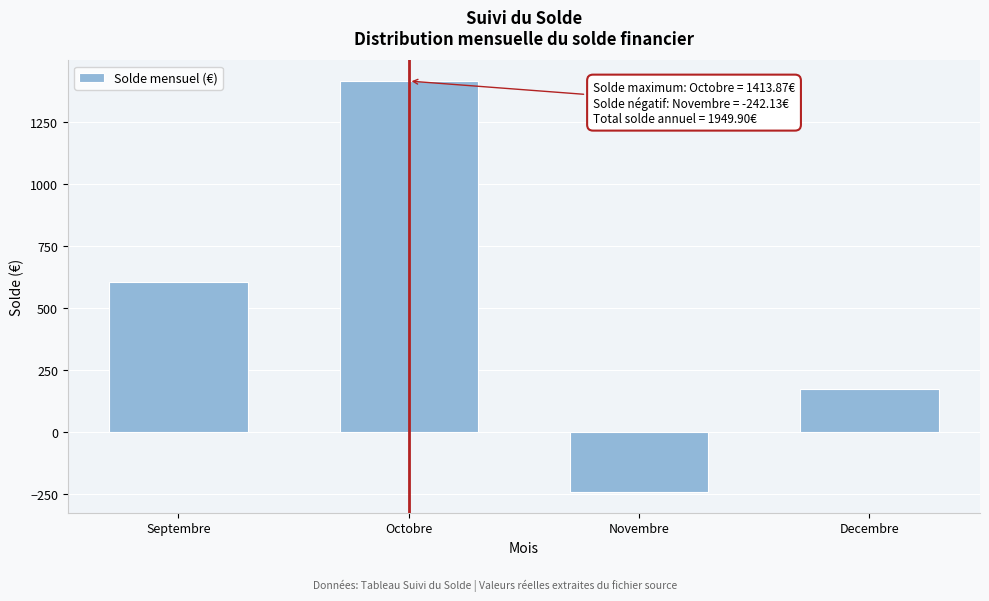

Reading left to right, extract all data points from this chart.

Septembre=606.3	Octobre=1413.9	Novembre=-242.1	Decembre=171.9